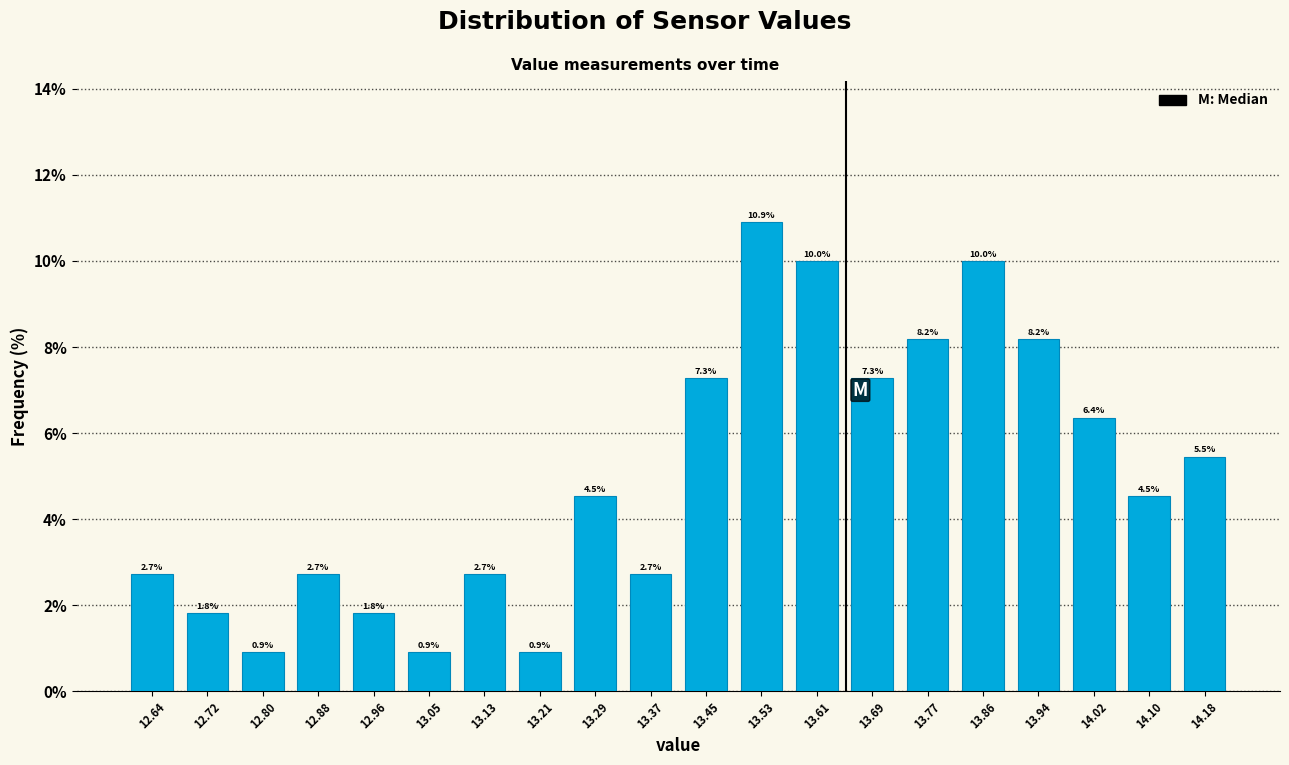

Over which range of the x-axis is the bar tallest?

13.491 to 13.572